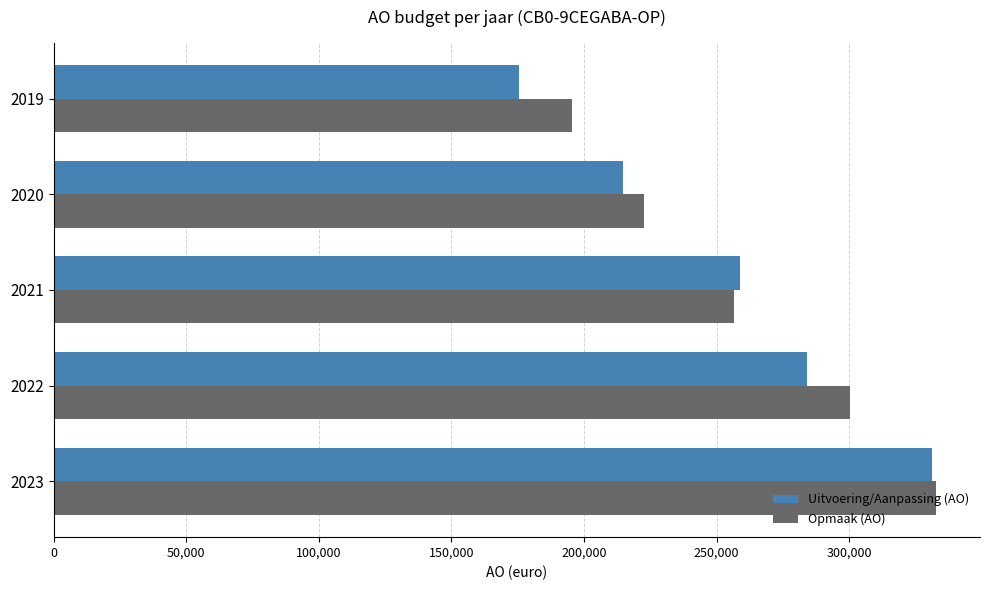

At how many categories does at least one series exceed 198509?

4